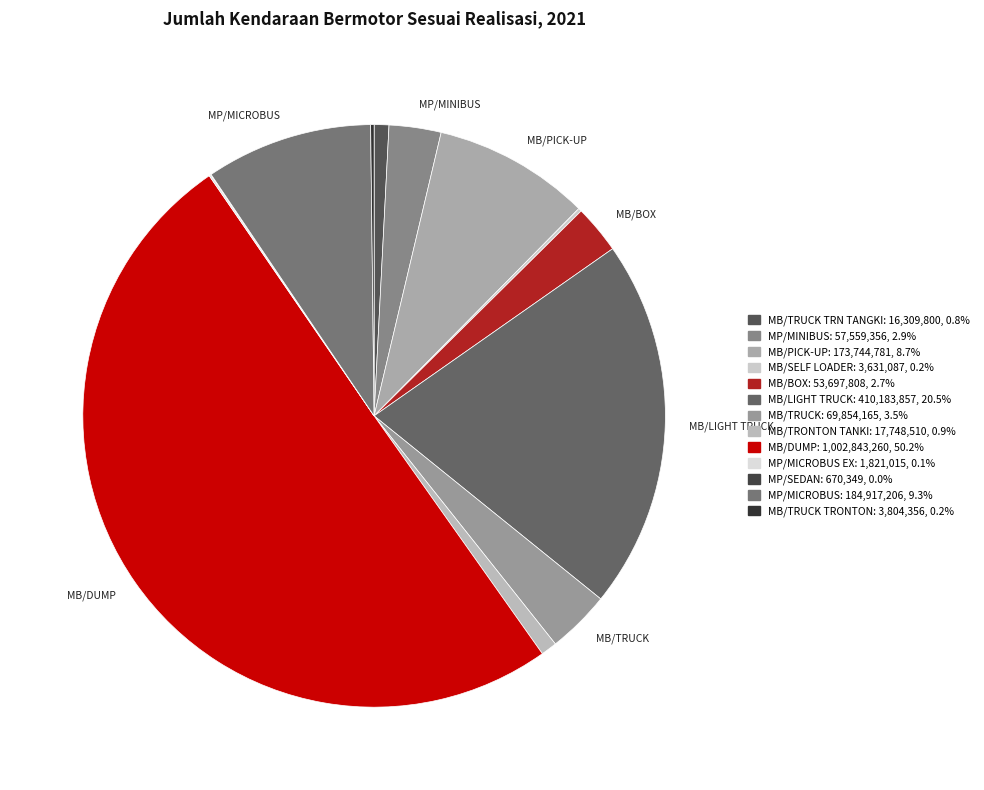

Rank the categories by value from highest to lowest.

MB/DUMP (EX L.TRUCK), MB/LIGHT TRUCK, MP/MICROBUS, MB/PICK-UP, MB/TRUCK, MP/MINIBUS, MB/BOX (EX LIGHT TRUCK), MB/TRONTON TANKI, MB/TRUCK TRN TANGKI, MB/TRUCK TRONTON, MB/SELF LOADER TRUCK, MP/MICROBUS (EX L TRUCK), MP/SEDAN